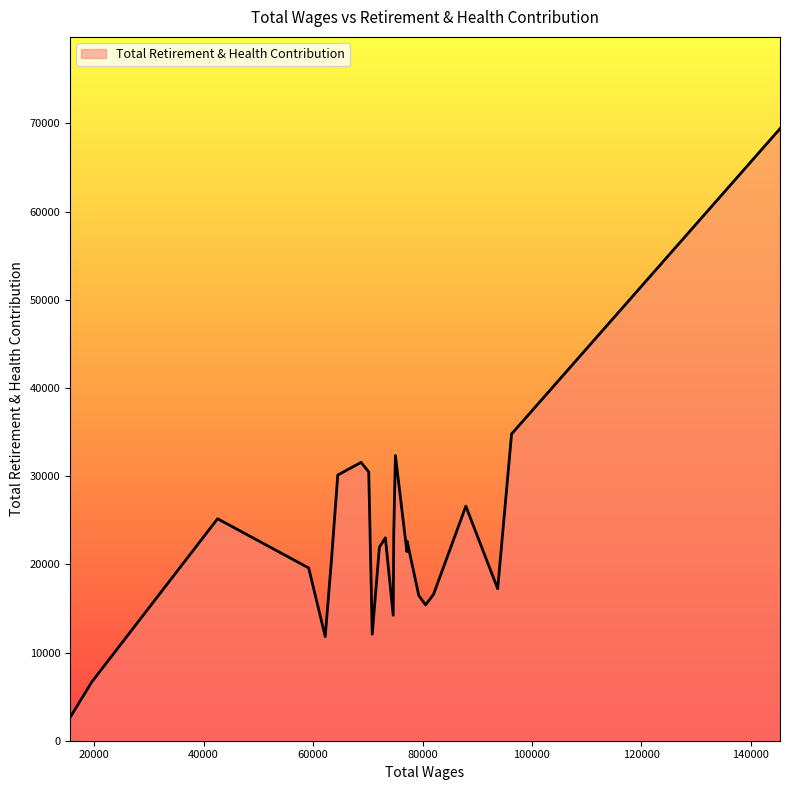

How many lines are shown in the chart?

1